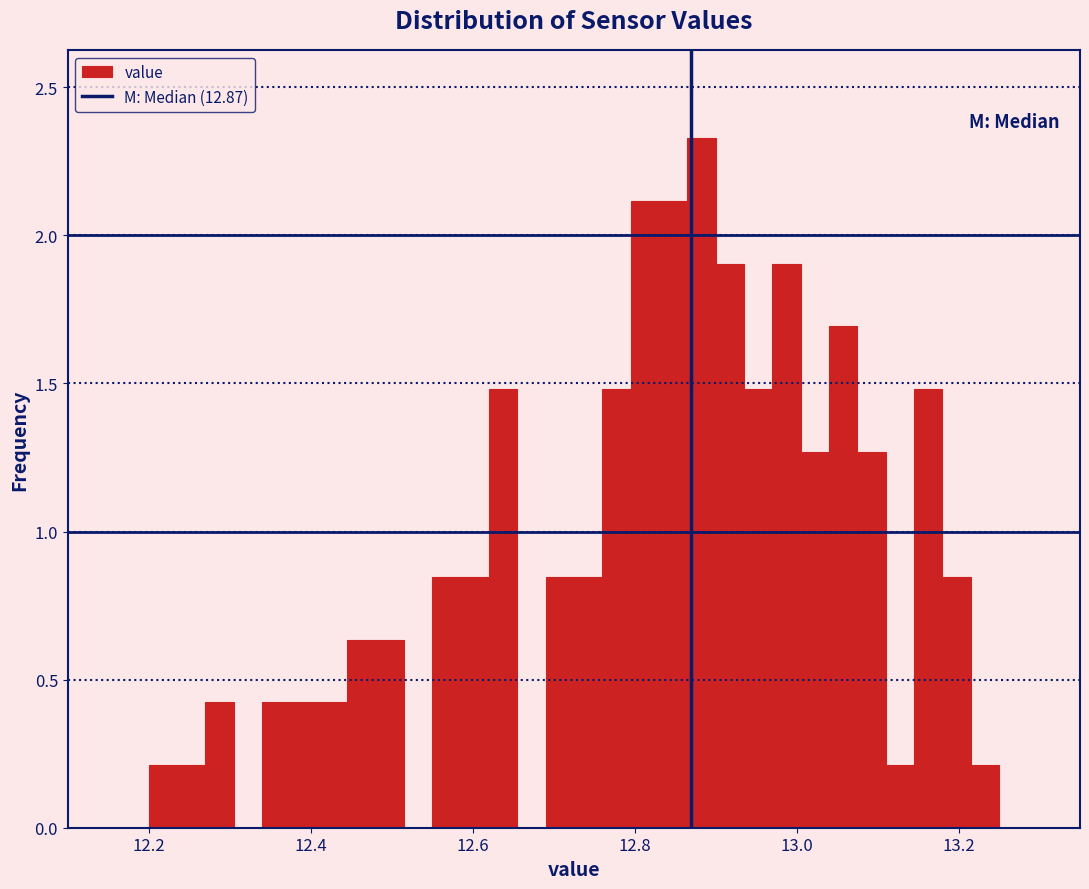

Around what value on the x-axis is the tallest bar? Give the approximate position of its centre, as read against the axis.

12.88